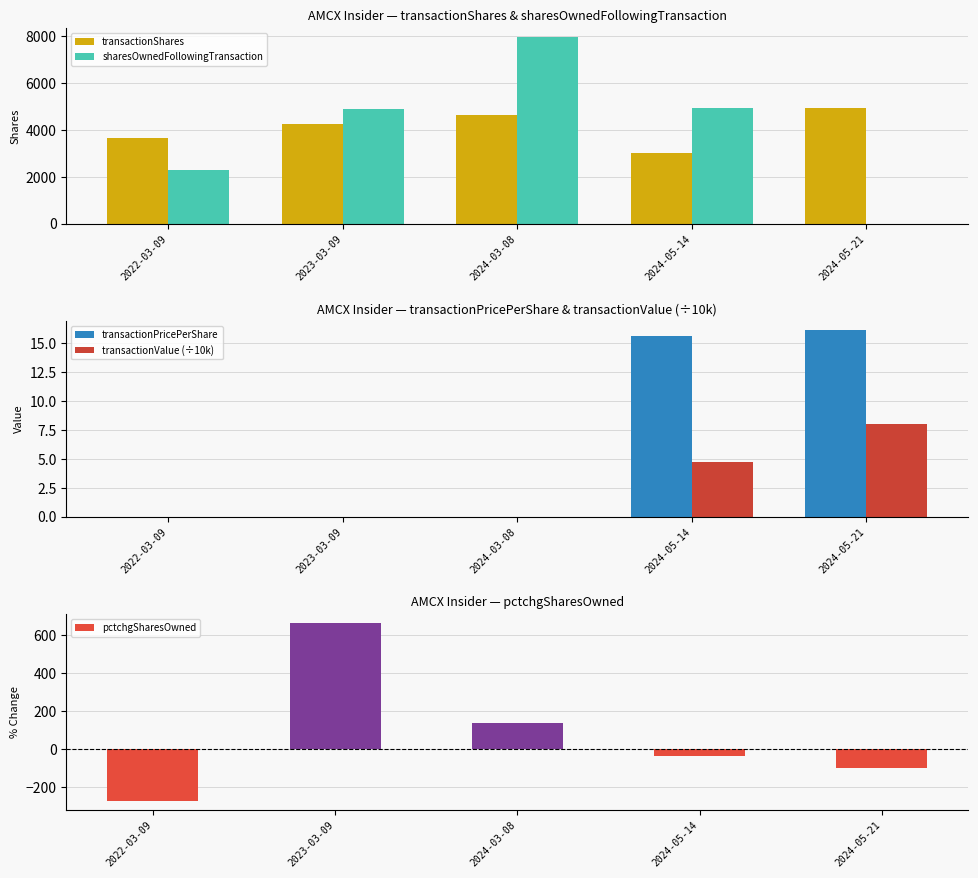

Reading left to right, what are all the values shown in this chart?

transactionShares: 3642.0	4238.0	4628.0	3000.0	4948.0
sharesOwnedFollowingTransaction: 2302.0	4877.0	7948.0	4948.0	0.0
transactionPricePerShare: 0.0	0.0	0.0	15.6	16.1
transactionValue (÷10k): 0.0	0.0	0.0	4.7	8.0
pctchgSharesOwned: -272.0	663.0	139.0	-38.0	-100.0